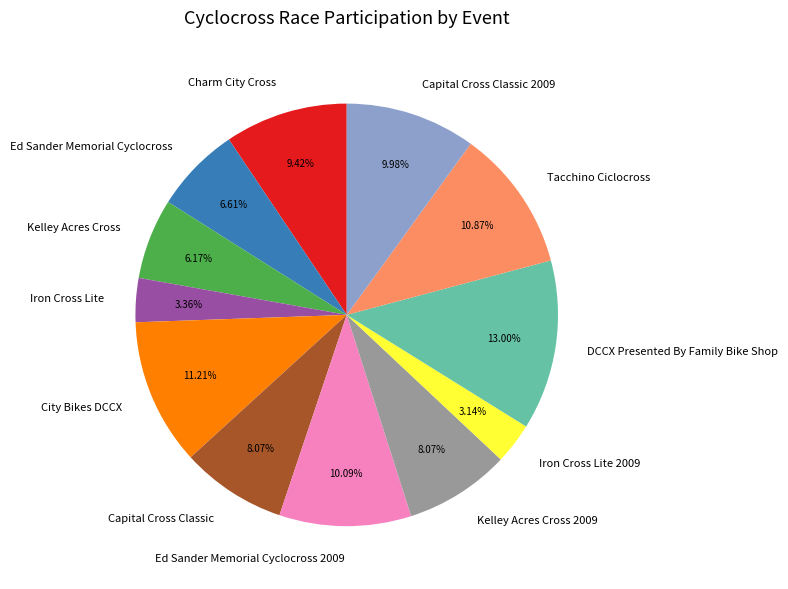

What percentage is the Ed Sander Memorial Cyclocross slice, to the nearest percent?

7%